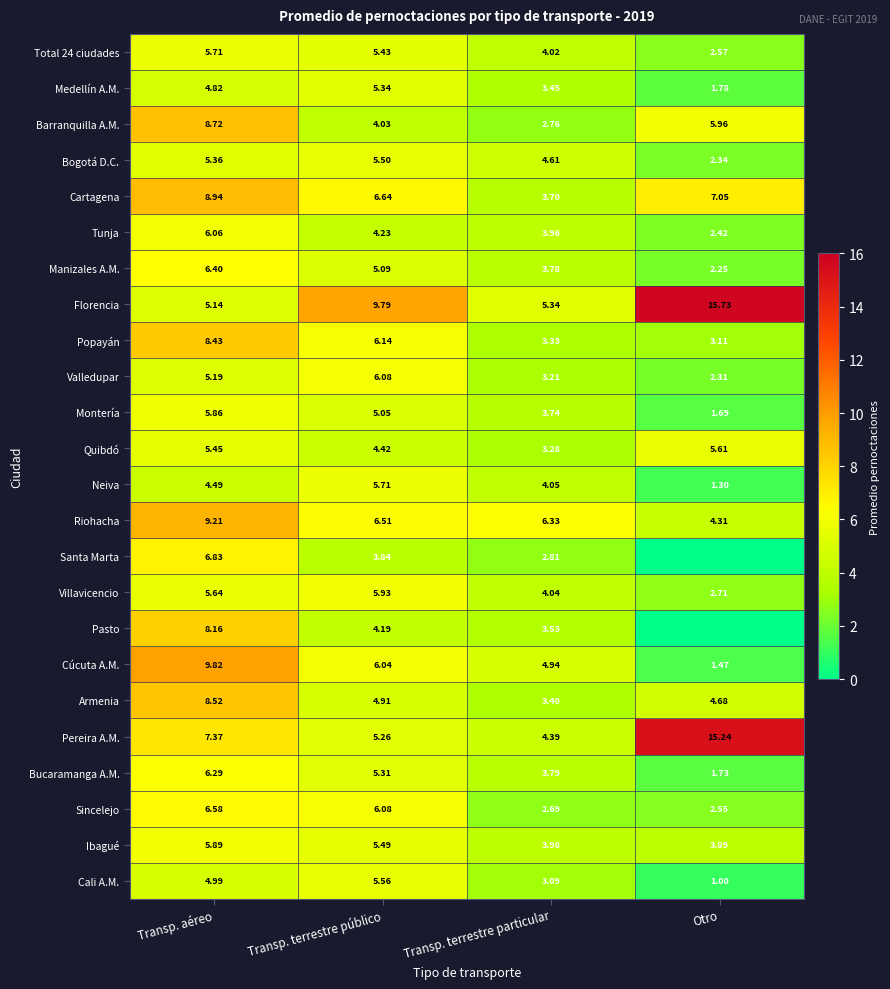

What is the sum of the Medellín A.M. values at Otro and Transp. terrestre particular?

5.2